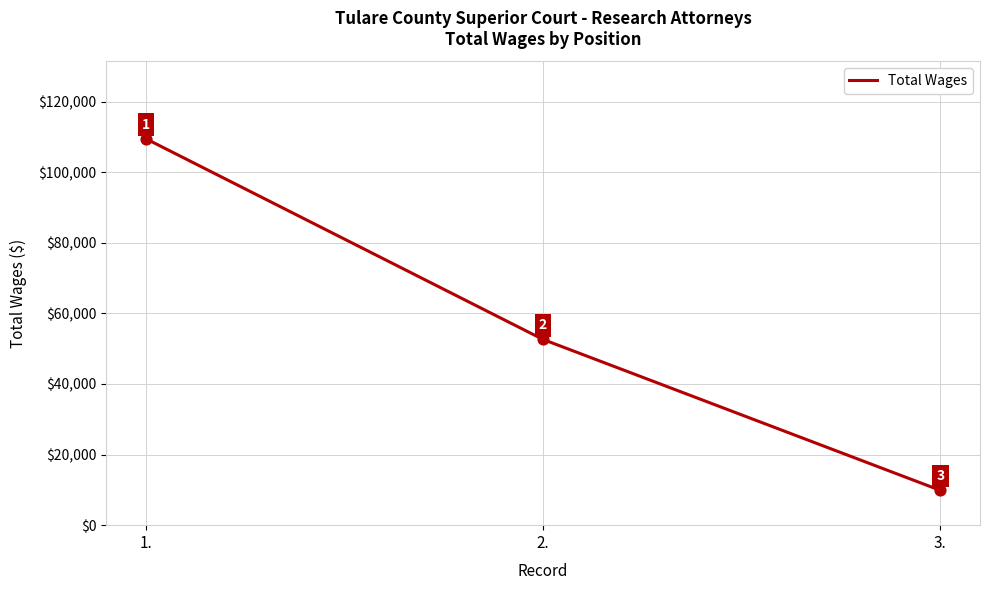

Approximately how many times larger is the value at 3. compared to 2.?

0.2